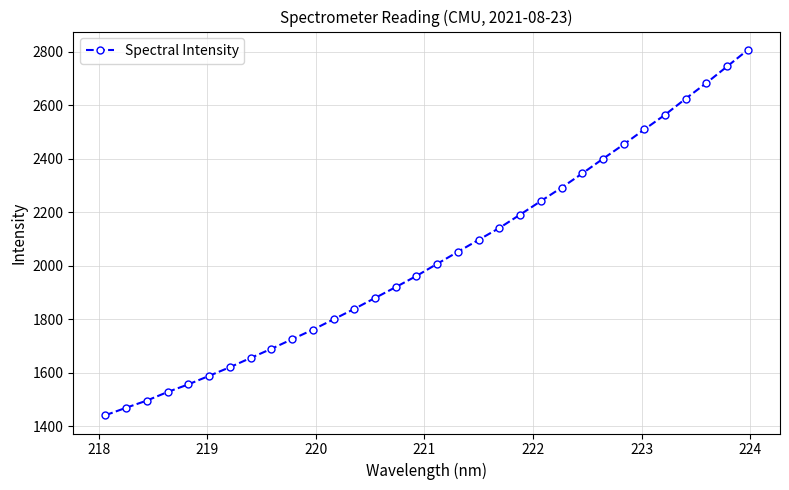

What is the difference between the maximum and minimum values?

1366.0